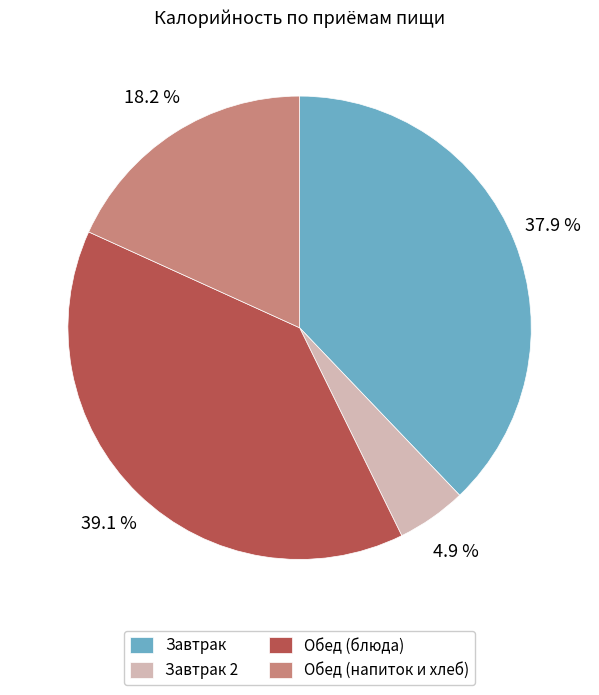

Which slice is the largest?

Обед (блюда)